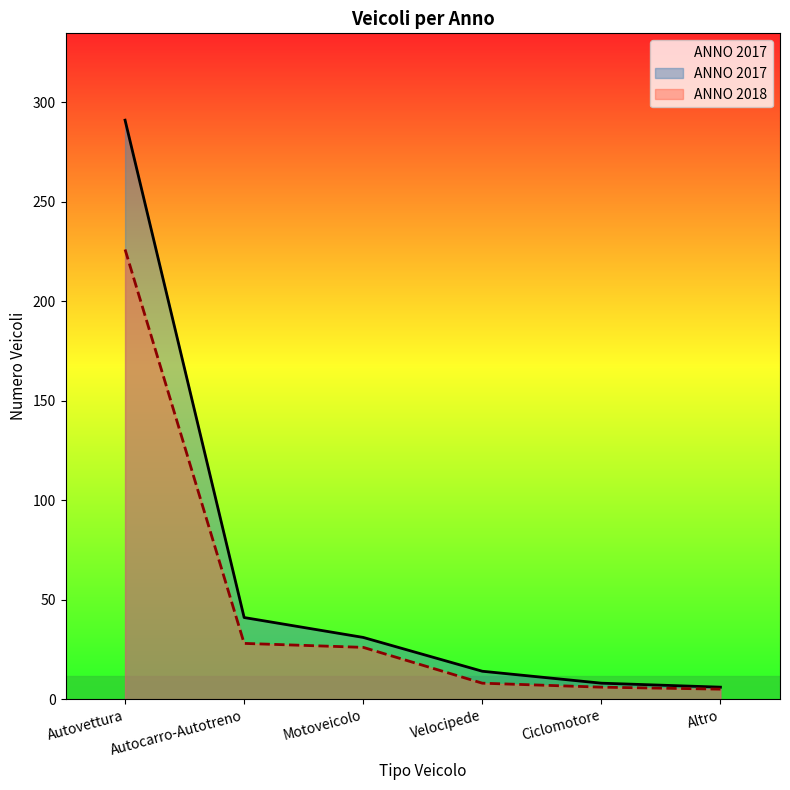

At which label is ANNO 2017 closest to 148?

Autocarro-Autotreno